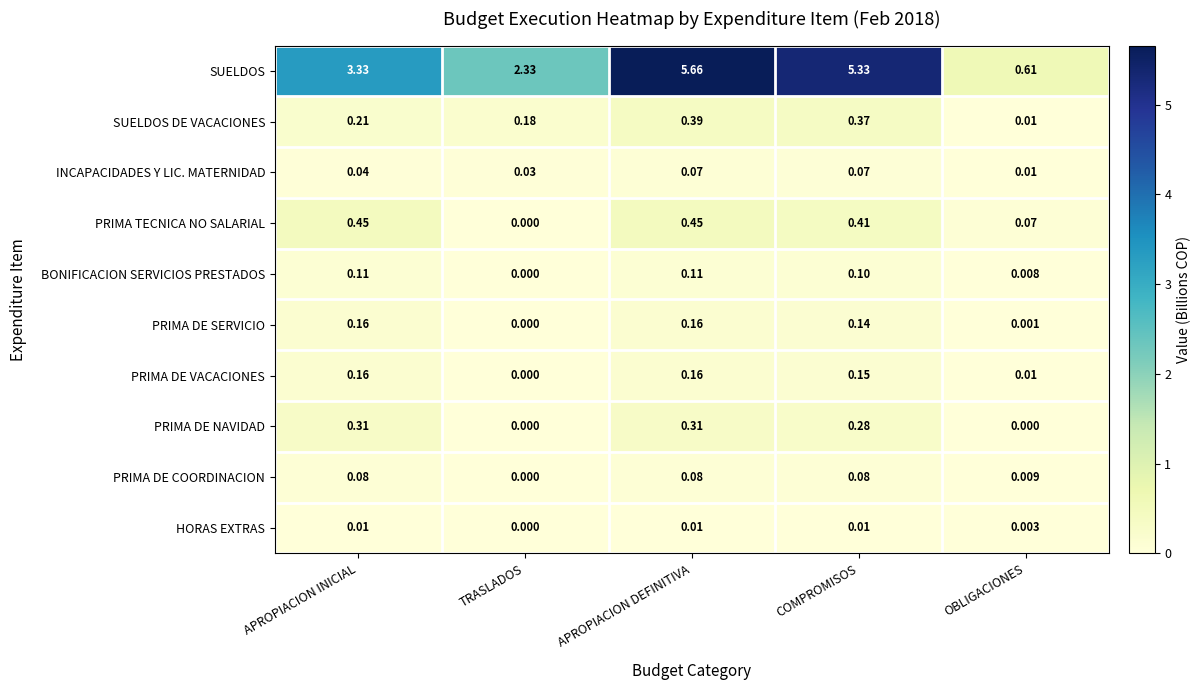

Which series has the largest total across all categories?

SUELDOS